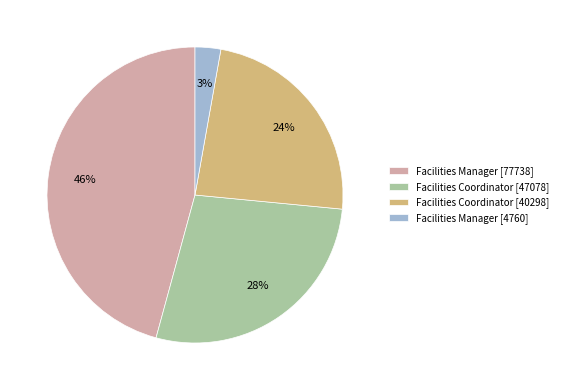

What is the largest slice in the pie chart?

Facilities Manager [77738]